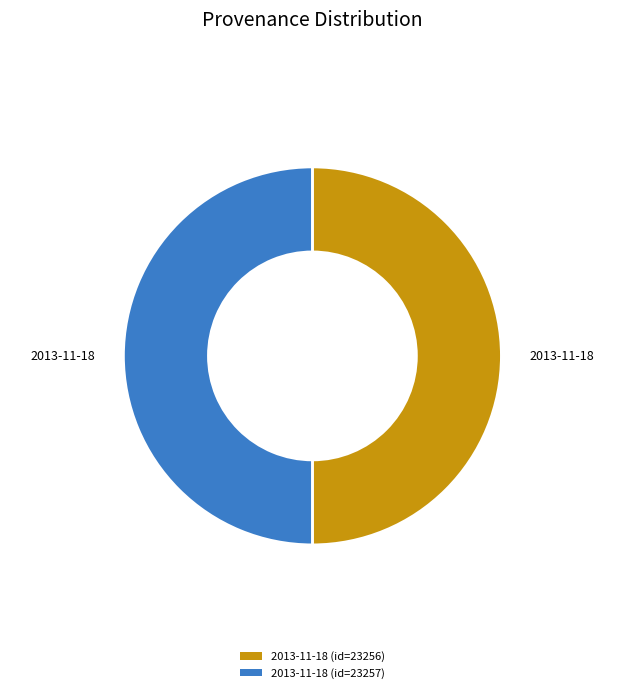

Count the number of slices in the pie.

2